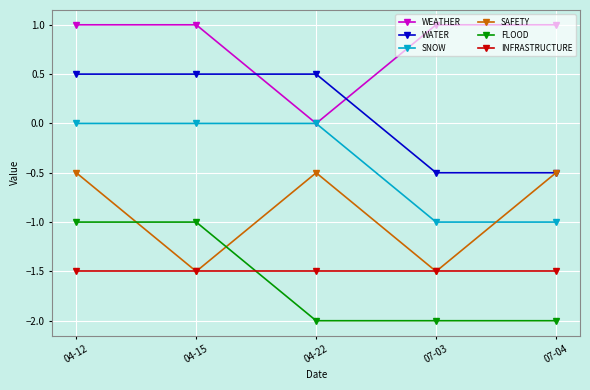

What is the total value across all series at 07-04?

-4.5